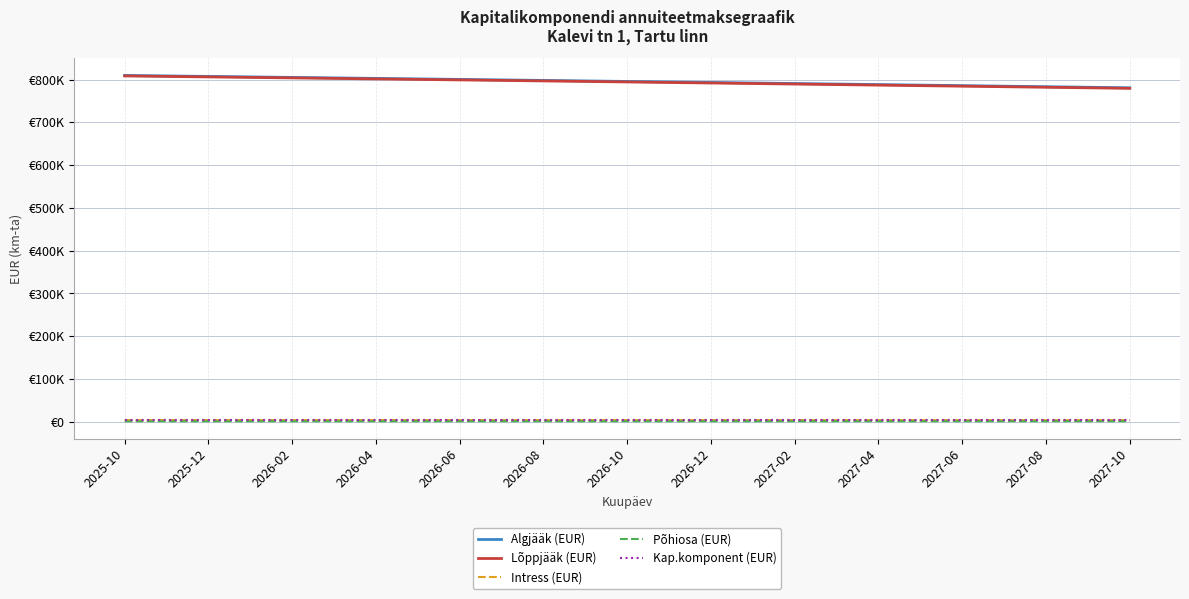

At which category is the sum across all series the highest?

2025-10